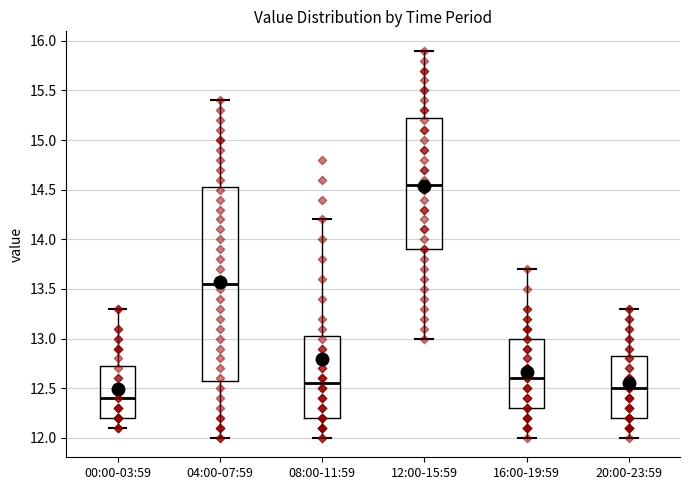

Reading left to right, read every box against the y-axis: the position of its median line, the range the box covers, and the ends of its whiskers. The values are not printed on the chart, so give them approximately, as read against the axis.

00:00-03:59: median 12.40, box 12.20 to 12.75, whiskers 12.10 to 13.30
04:00-07:59: median 13.55, box 12.60 to 14.55, whiskers 12.00 to 15.40
08:00-11:59: median 12.55, box 12.20 to 13.05, whiskers 12.00 to 14.20
12:00-15:59: median 14.55, box 13.90 to 15.25, whiskers 13.00 to 15.90
16:00-19:59: median 12.60, box 12.30 to 13.00, whiskers 12.00 to 13.70
20:00-23:59: median 12.50, box 12.20 to 12.85, whiskers 12.00 to 13.30